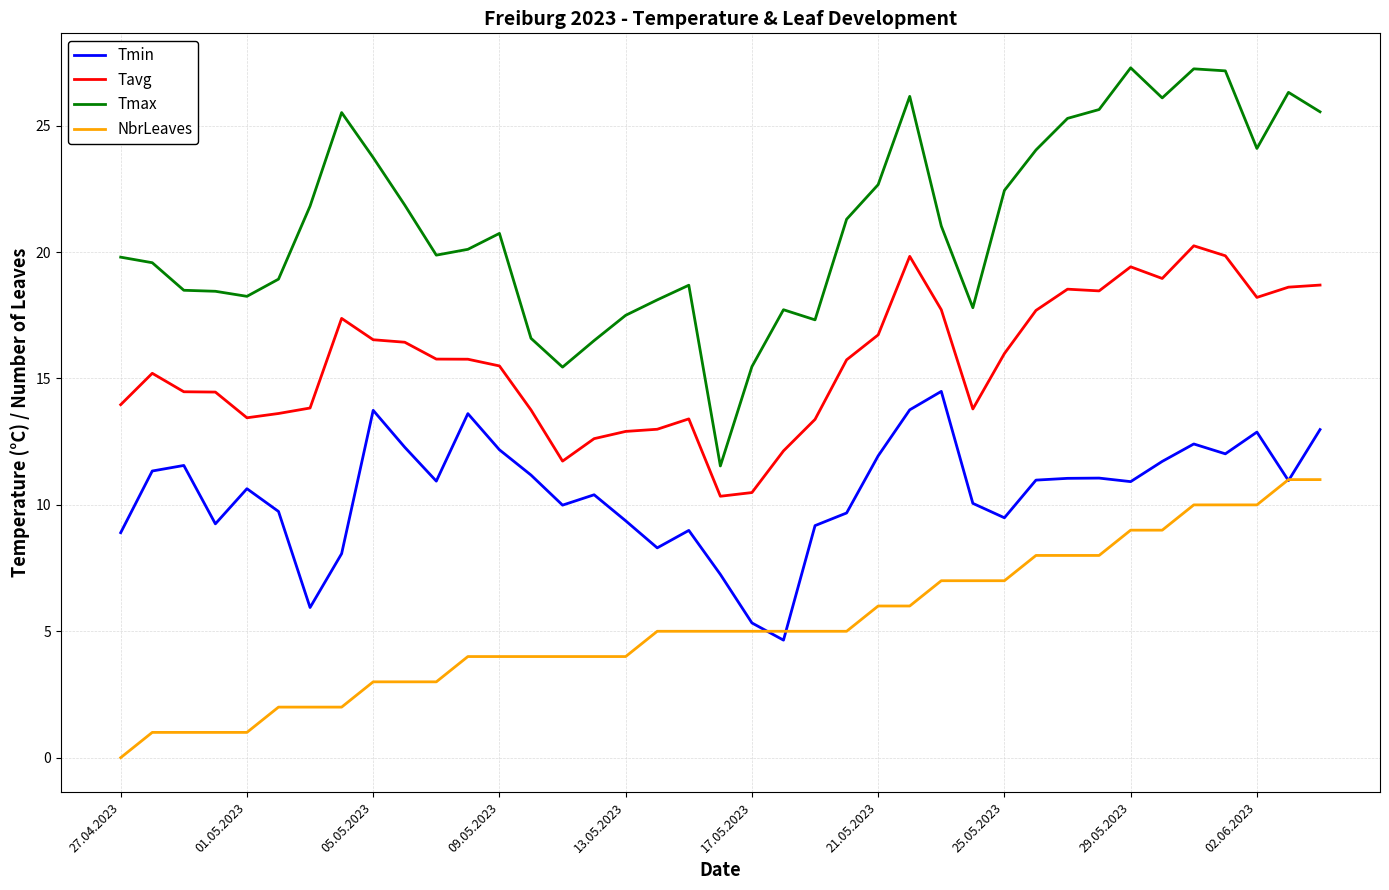

Which series has the largest range (max minus min)?

Tmax